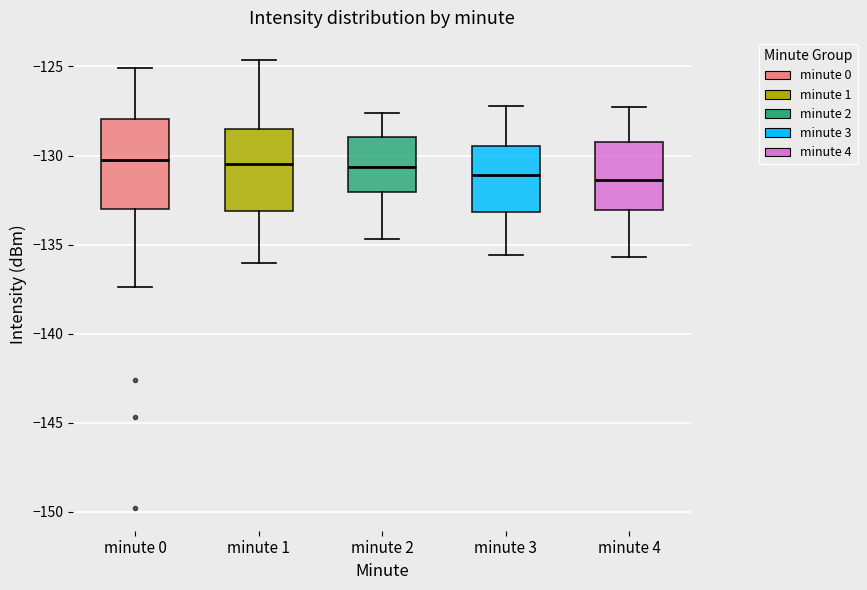

Reading left to right, read every box against the y-axis: the position of its median line, the range the box covers, and the ends of its whiskers. The values are not printed on the chart, so give them approximately, as read against the axis.

minute 0: median -130.5, box -133.0 to -128.0, whiskers -137.5 to -125.0
minute 1: median -130.5, box -133.0 to -128.5, whiskers -136.0 to -124.5
minute 2: median -130.5, box -132.0 to -129.0, whiskers -134.5 to -127.5
minute 3: median -131.0, box -133.0 to -129.5, whiskers -135.5 to -127.0
minute 4: median -131.5, box -133.0 to -129.0, whiskers -135.5 to -127.5